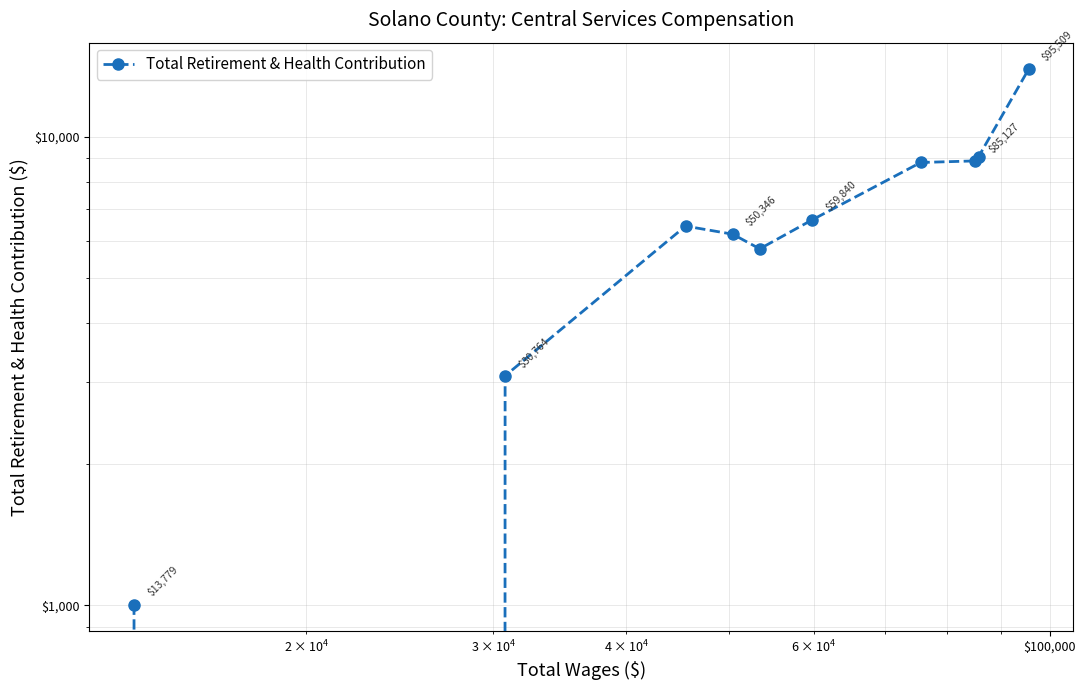

True or false: there are more than 0 points higher than both neighbors.

True